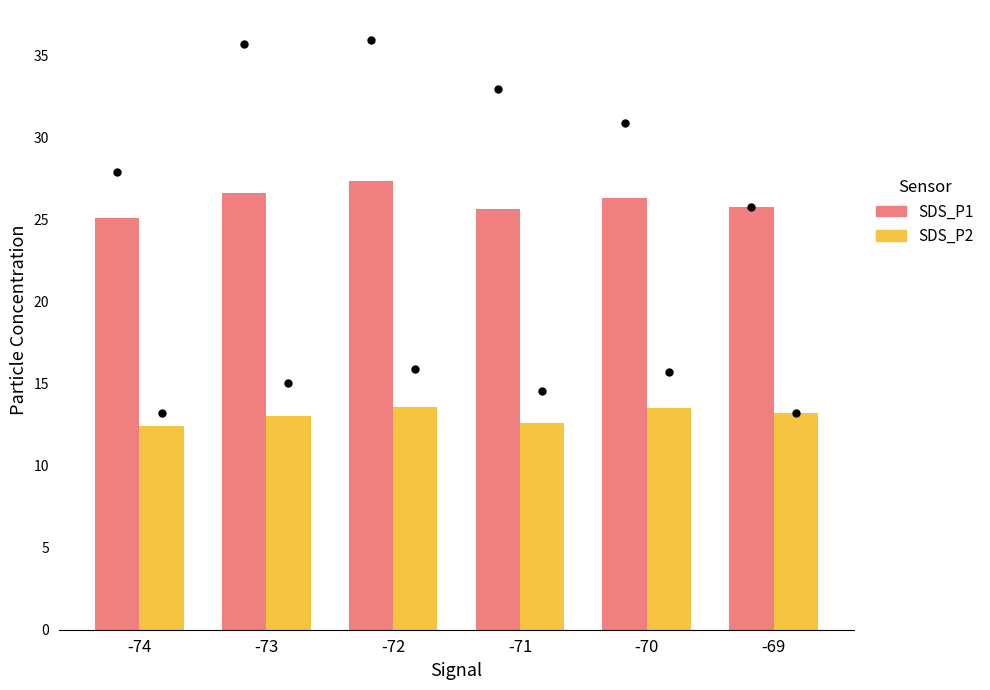

What is the total value across all series at -69?

39.0